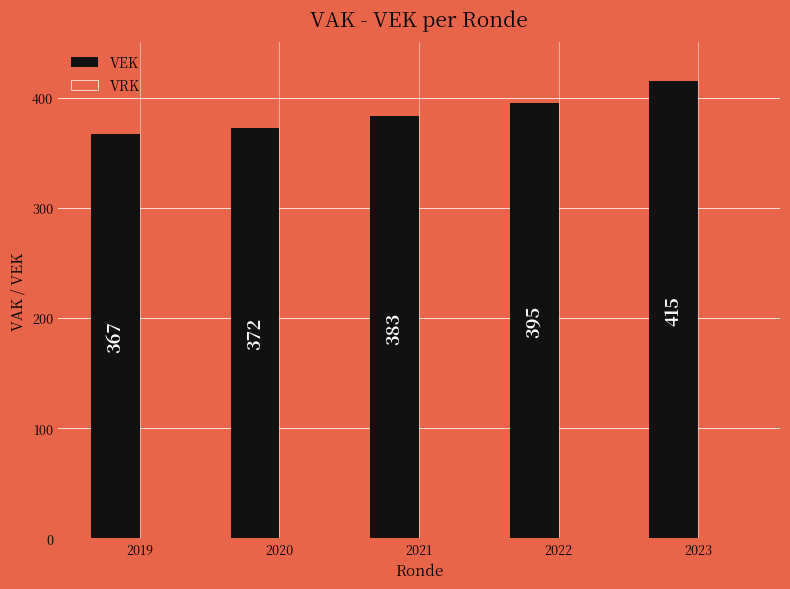

List the labels in order of value, smallest first.

2019, 2020, 2021, 2022, 2023